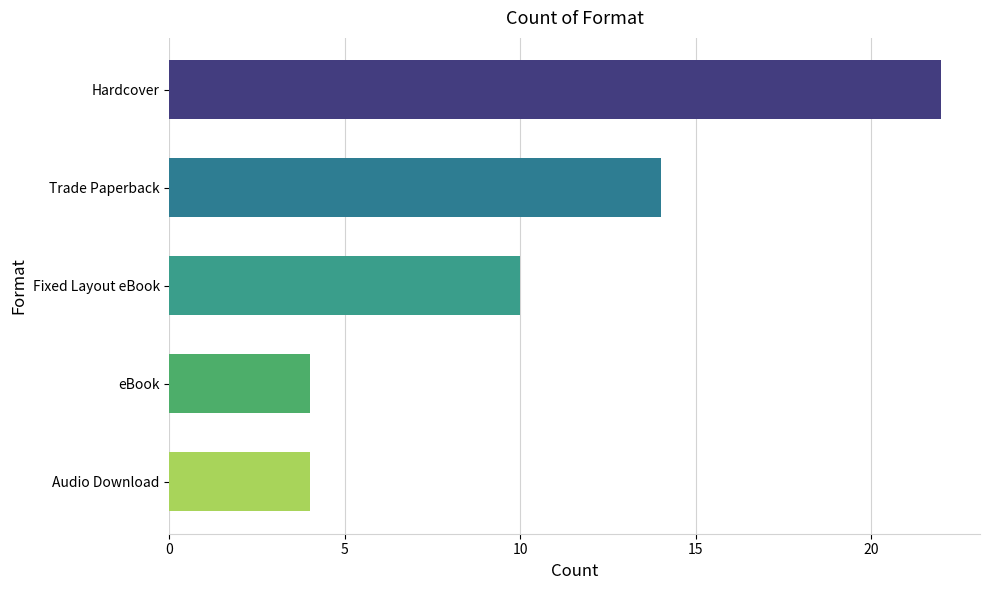

True or false: the data shows 10 at Fixed Layout eBook.

True